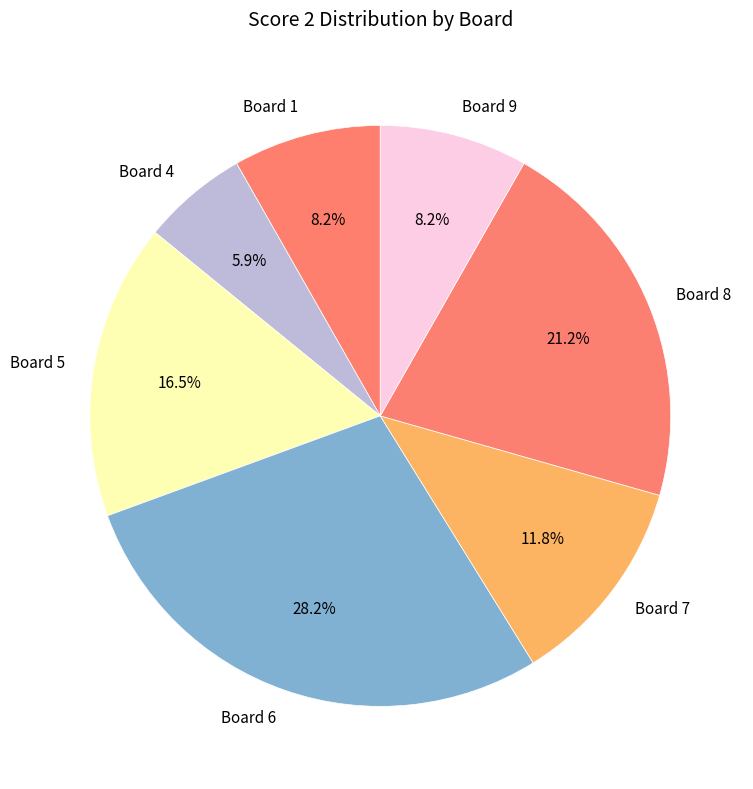

To the nearest percent, what percentage of the pie is Board 6?

28%